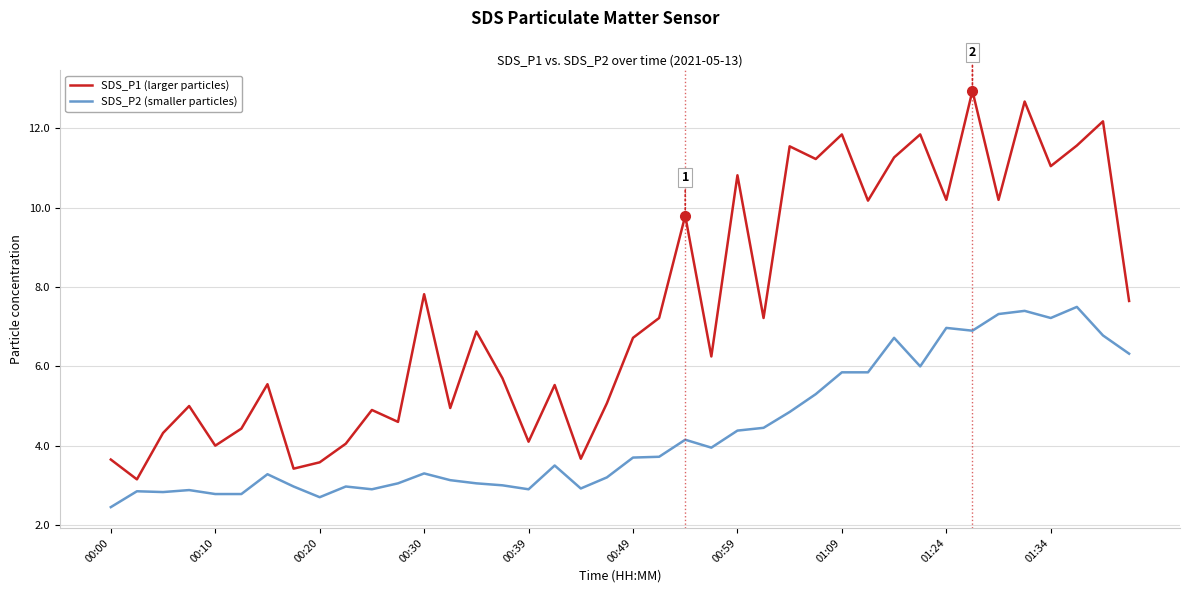

What is the maximum value for SDS_P2 (smaller particles)?

7.5